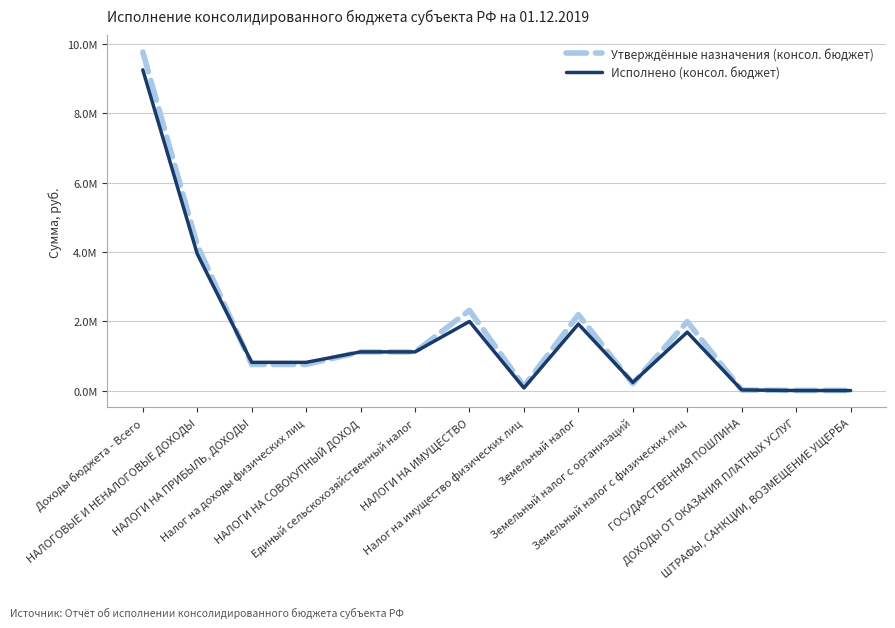

True or false: Исполнено (консол. бюджет) has more than 1 points higher than both neighbors.

True